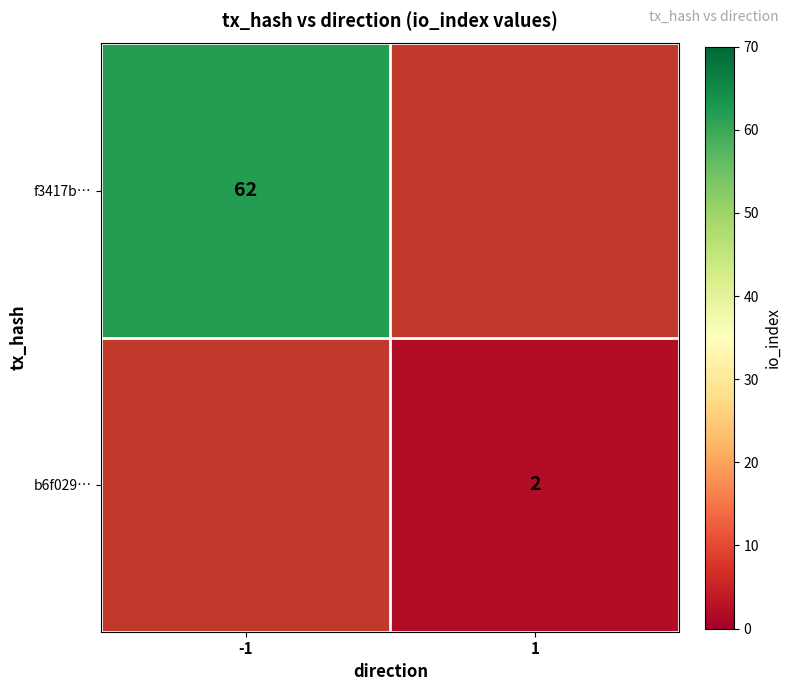

Is it true that f3417b… equals 15 at -1?

False